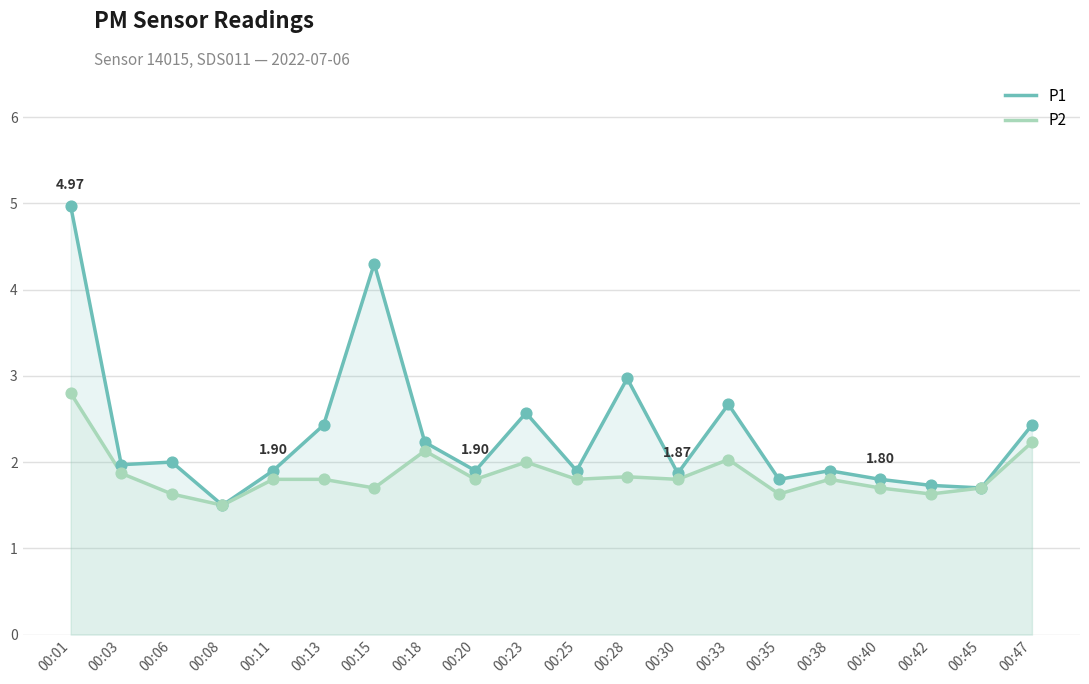

Which series has the largest total across all categories?

P1